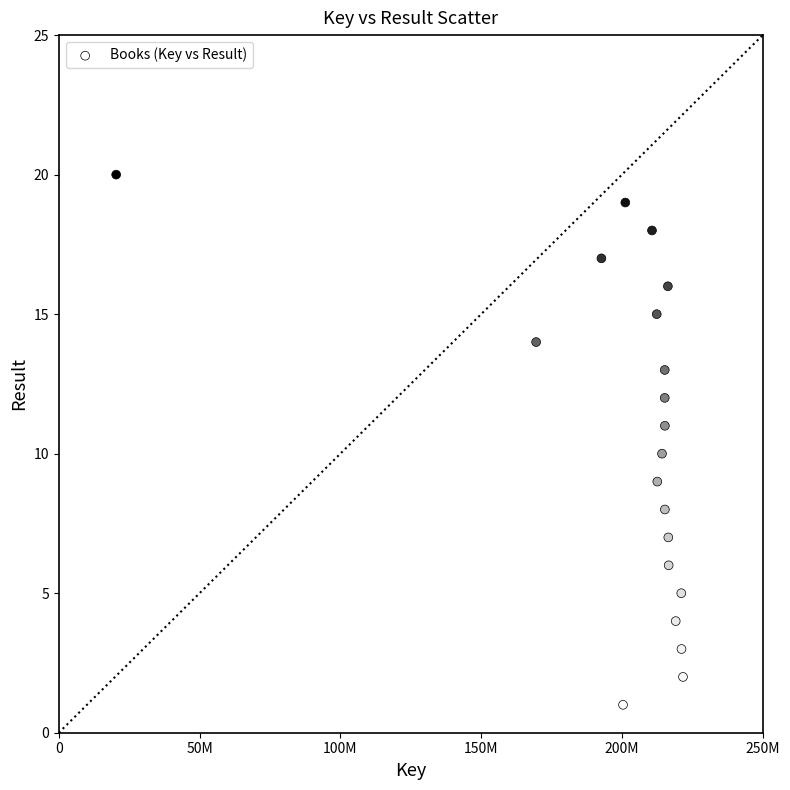

What is the range of Y values (max minus min)?

19